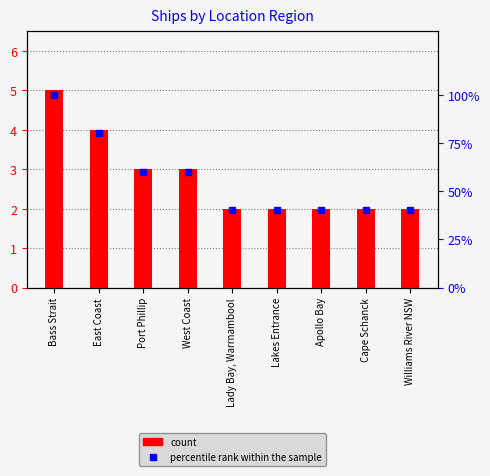

Count the count values in the range 2 to 3.

7